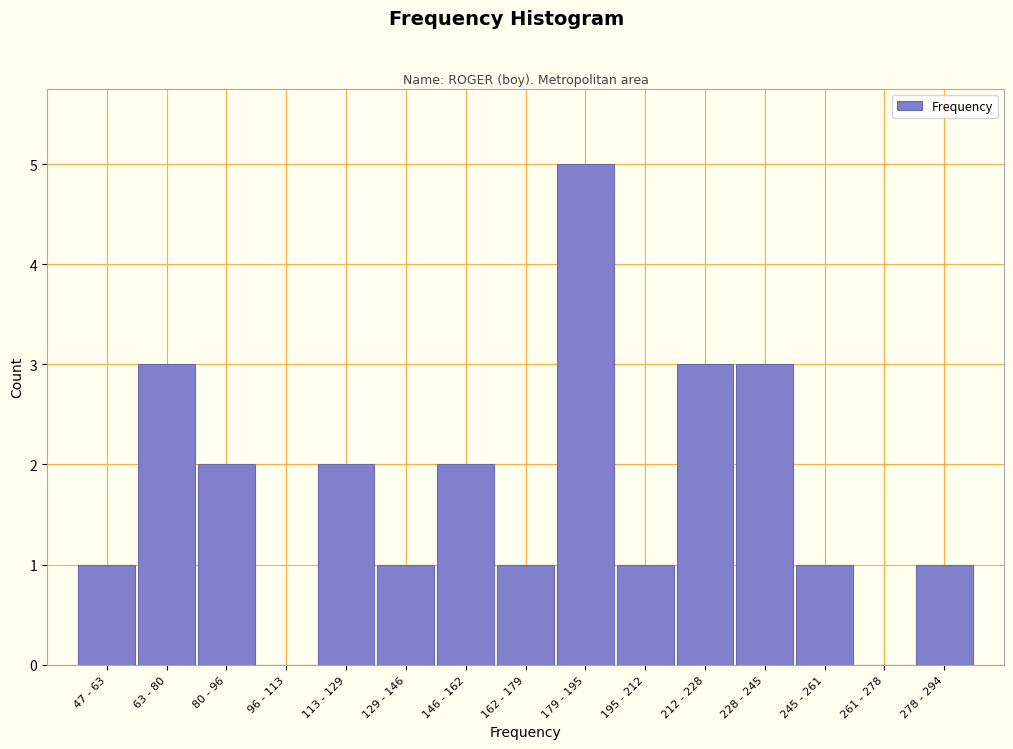

Reading left to right, list all the values displayed in this chart.

47 - 63=1	63 - 80=3	80 - 96=2	96 - 113=0	113 - 129=2	129 - 146=1	146 - 162=2	162 - 179=1	179 - 195=5	195 - 212=1	212 - 228=3	228 - 245=3	245 - 261=1	261 - 278=0	278 - 294=1